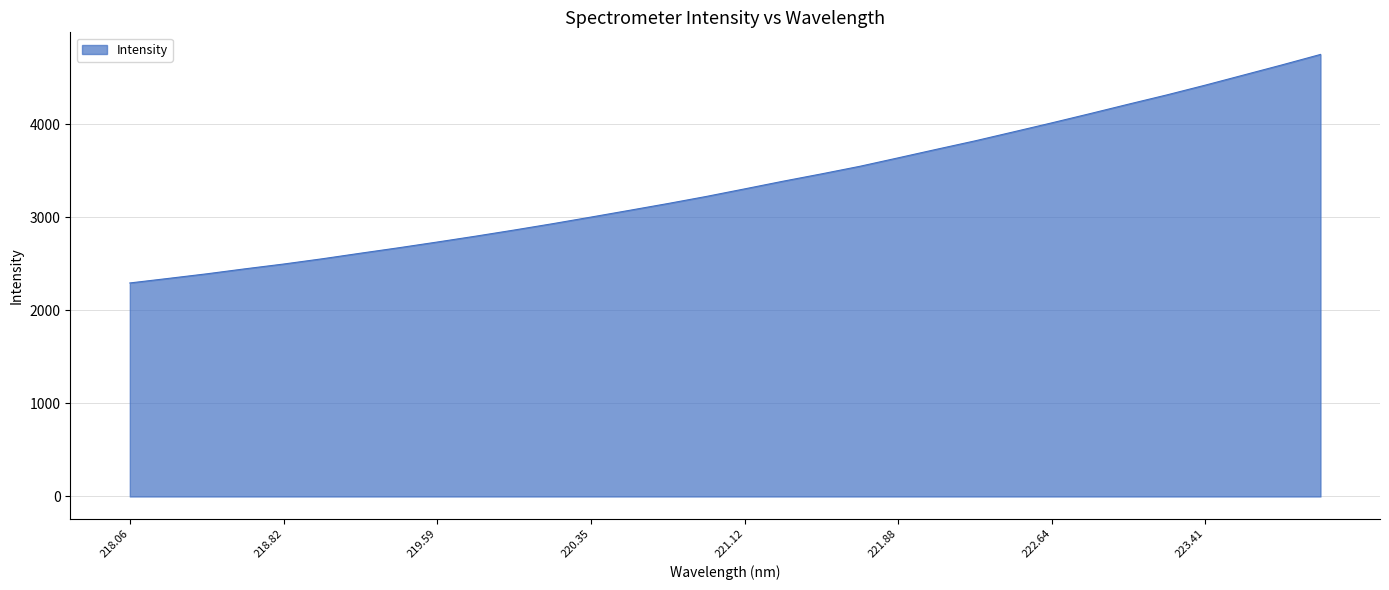

What is the minimum value shown in the chart?

2293.4